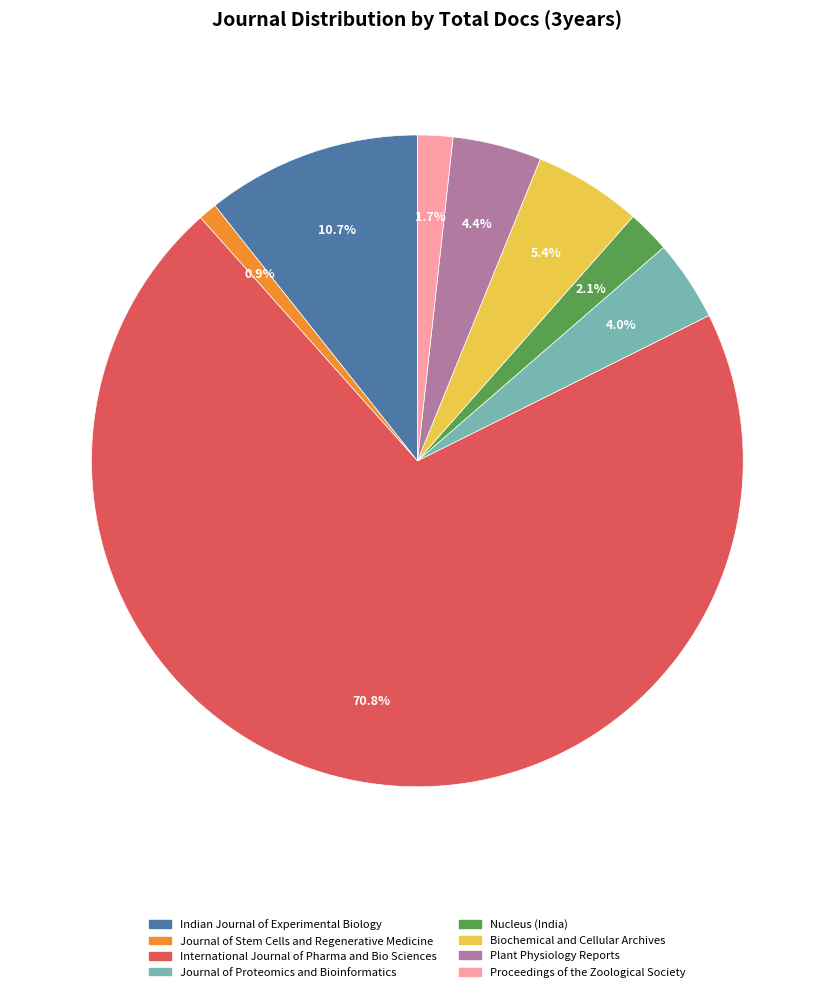

Does any single category account for the majority?

Yes